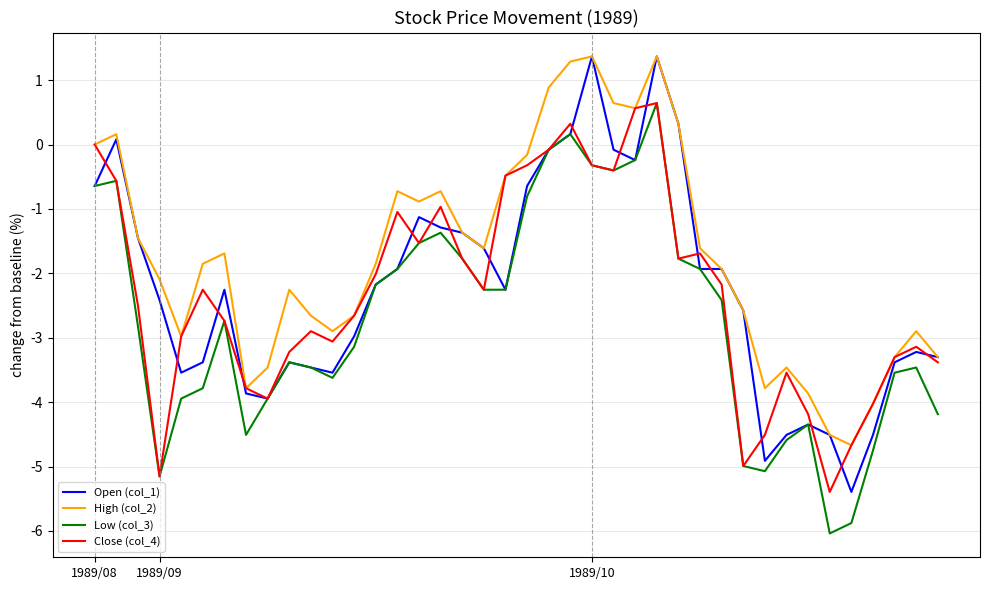

What are all the series names shown in the legend?

Open (col_1), High (col_2), Low (col_3), Close (col_4)